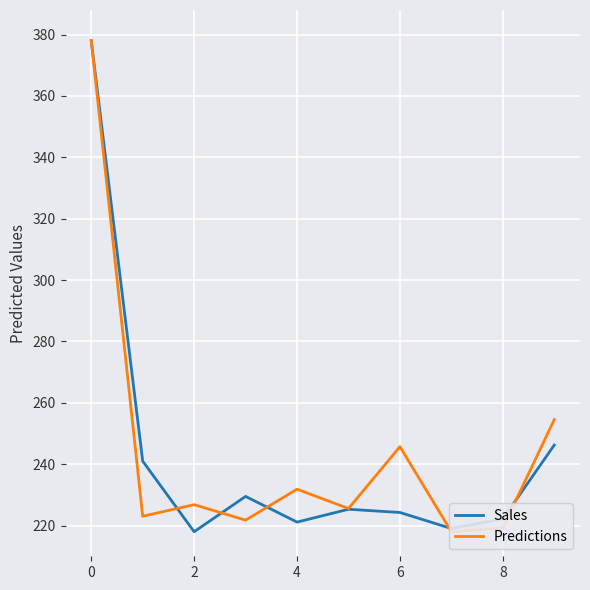

Which series ends up on top after the final intersection of Sales and Predictions?

Predictions